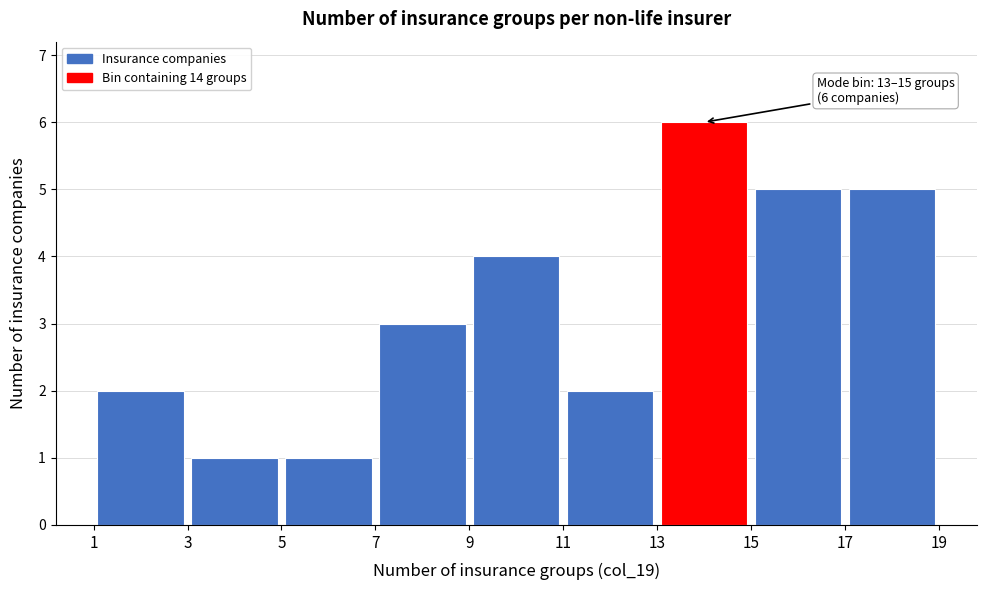

Over which range of the x-axis is the bar tallest?

13 to 15